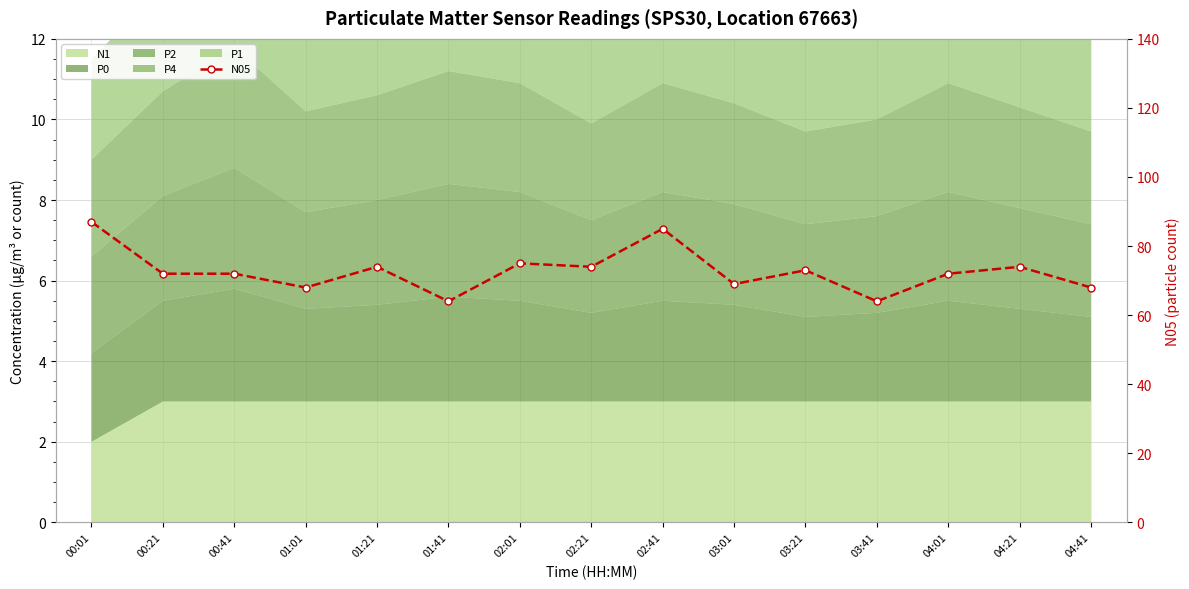

Where is the data nearest to the value 75?

02:01